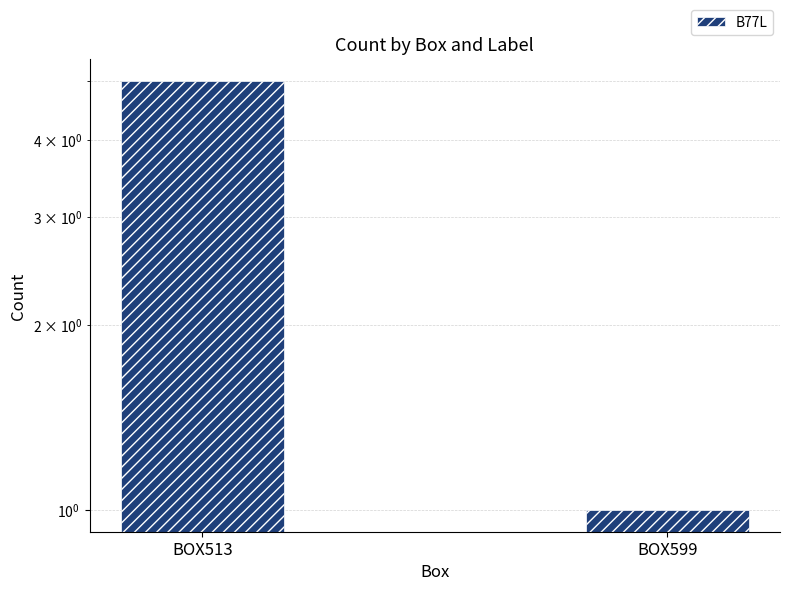

What is the value of the 2nd bar from the left?

1